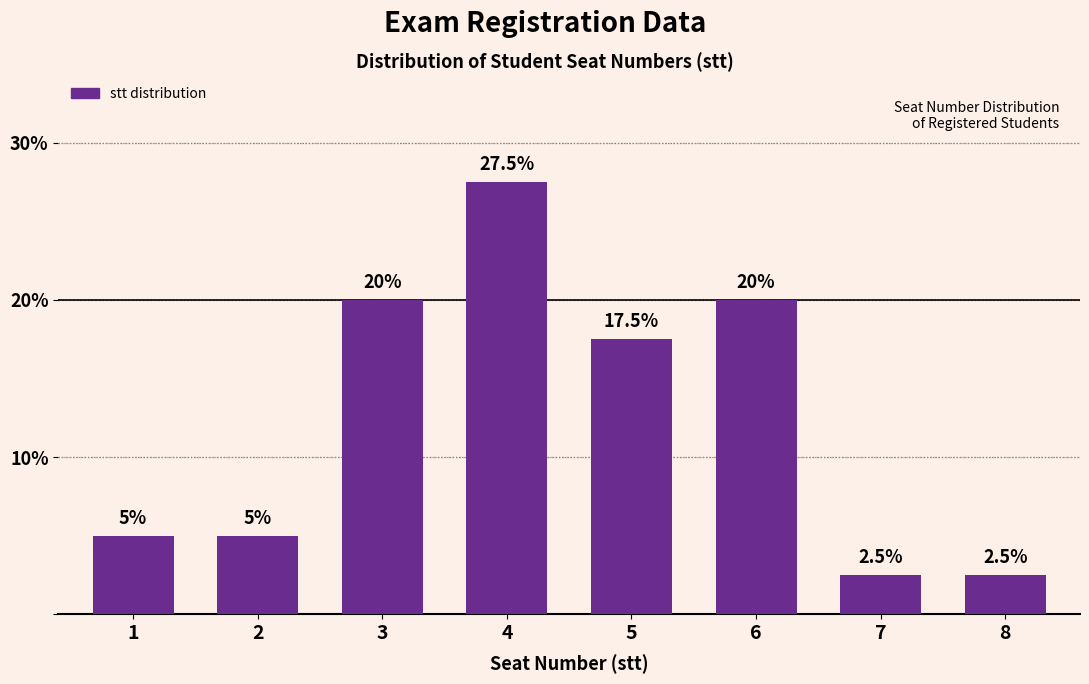

Reading right to left, extract all data points from this chart.

2.5	2.5	20.0	17.5	27.5	20.0	5.0	5.0